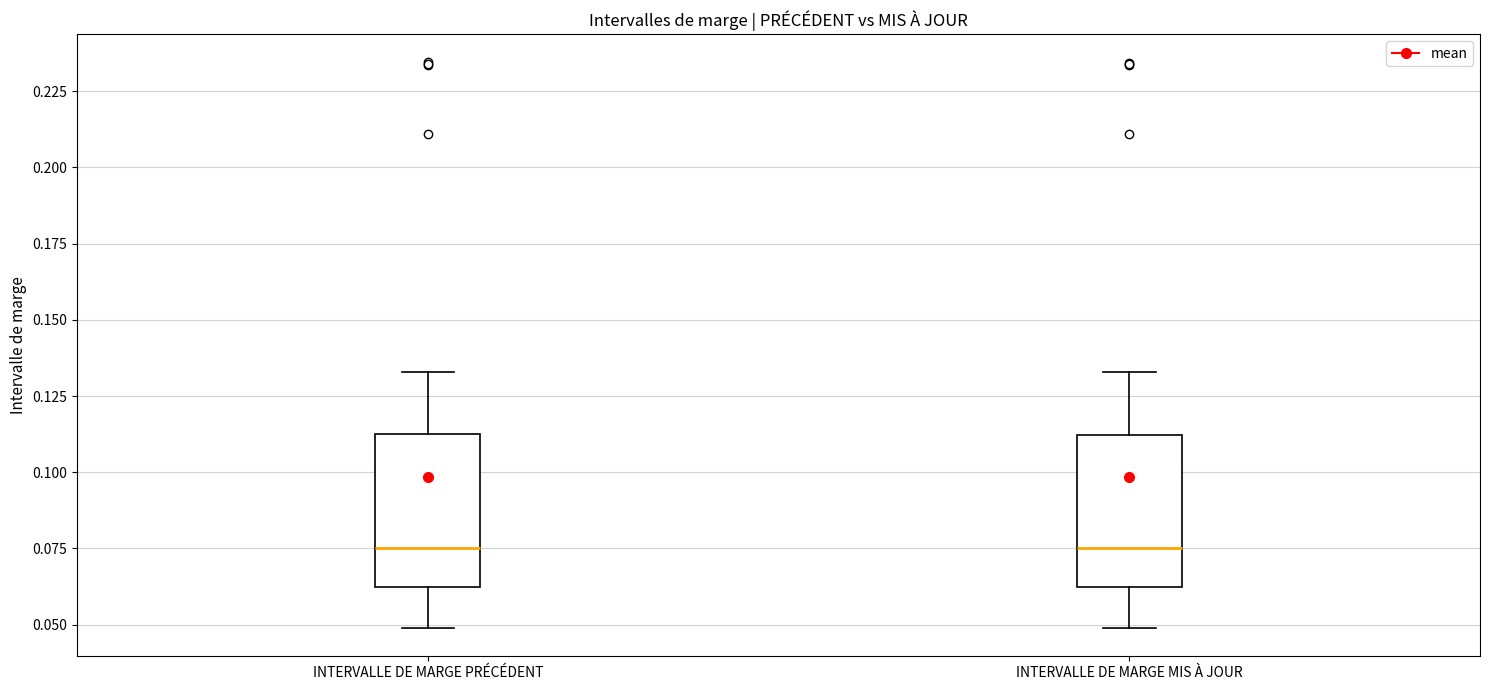

Reading left to right, transcribe this box plot: for each box, give where its median line is, the range the box spans, and where its two whiskers end, as read against the y-axis. The values are not printed on the chart, so give them approximately, as read against the axis.

INTERVALLE DE MARGE PRÉCÉDENT: median 0.075, box 0.060 to 0.110, whiskers 0.050 to 0.135
INTERVALLE DE MARGE MIS À JOUR: median 0.075, box 0.060 to 0.110, whiskers 0.050 to 0.135